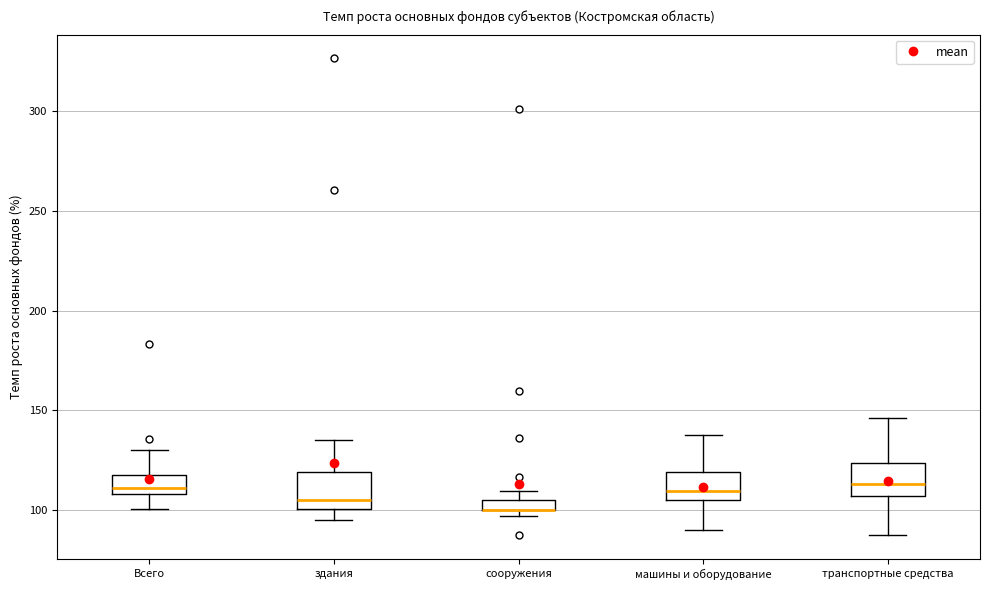

Where is the lower edge of the box for Всего on the y-axis? The values are not printed on the chart, so give them approximately, as read against the axis.

110